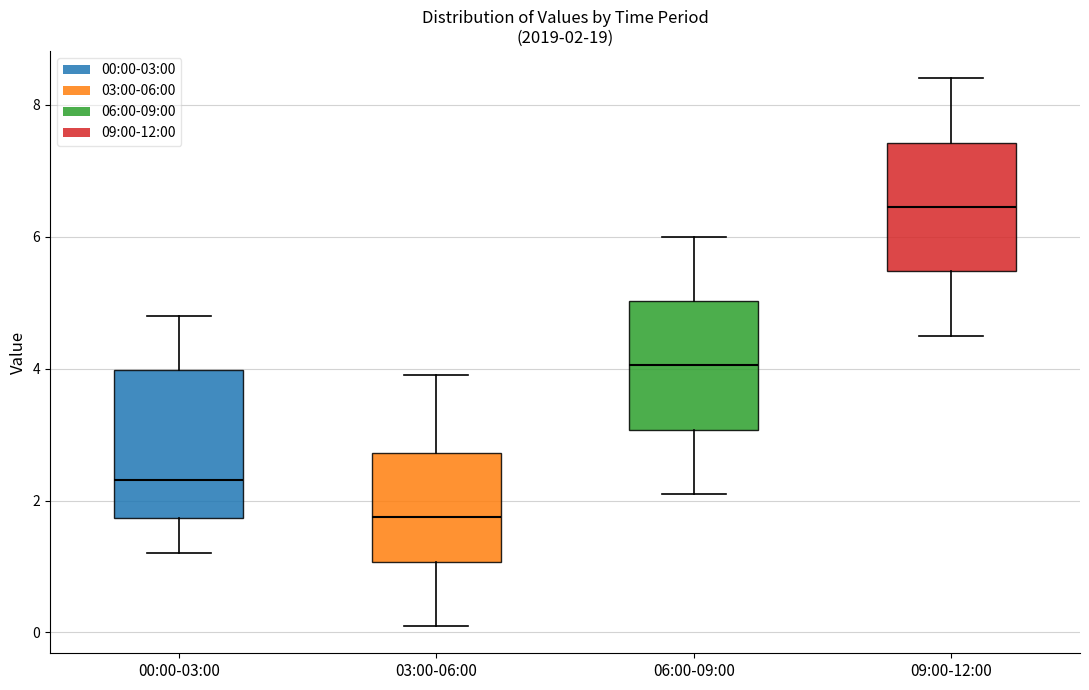

Which box's median line is the highest?

09:00-12:00